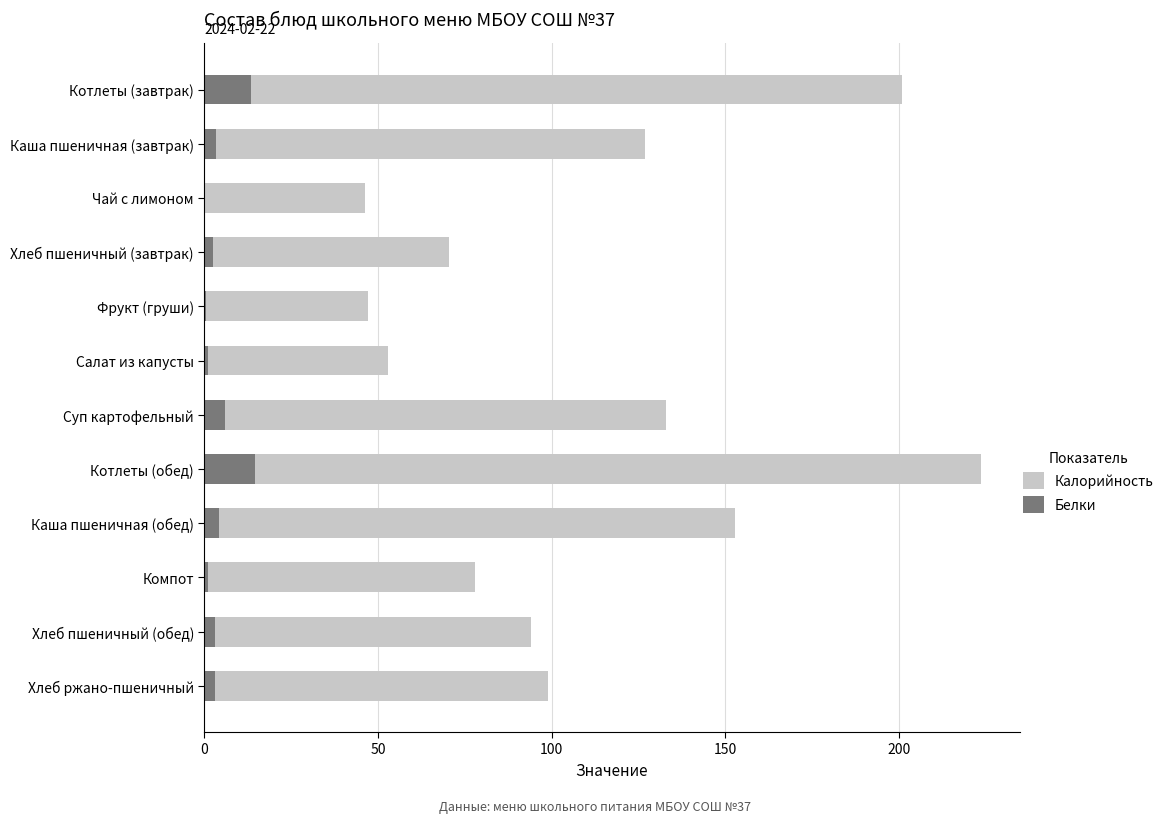

What is the maximum value for Калорийность?

223.7